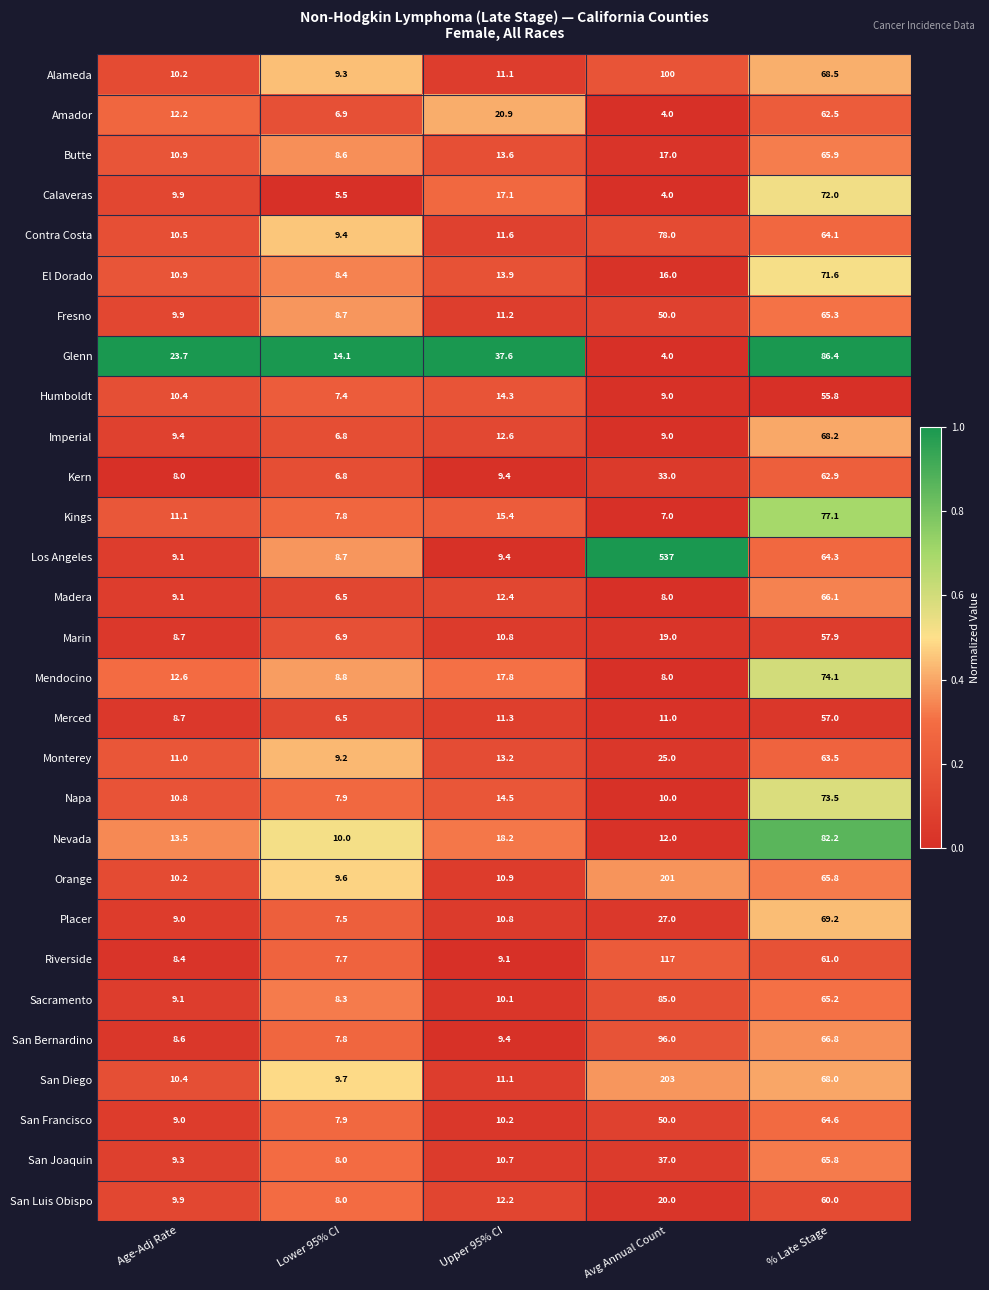

List the series in order of their peak value, lowest first.

Humboldt, Merced, Marin, San Luis Obispo, Amador, Kern, Monterey, San Francisco, Fresno, San Joaquin, Butte, Madera, Imperial, Placer, El Dorado, Calaveras, Napa, Mendocino, Kings, Contra Costa, Nevada, Sacramento, Glenn, San Bernardino, Alameda, Riverside, Orange, San Diego, Los Angeles